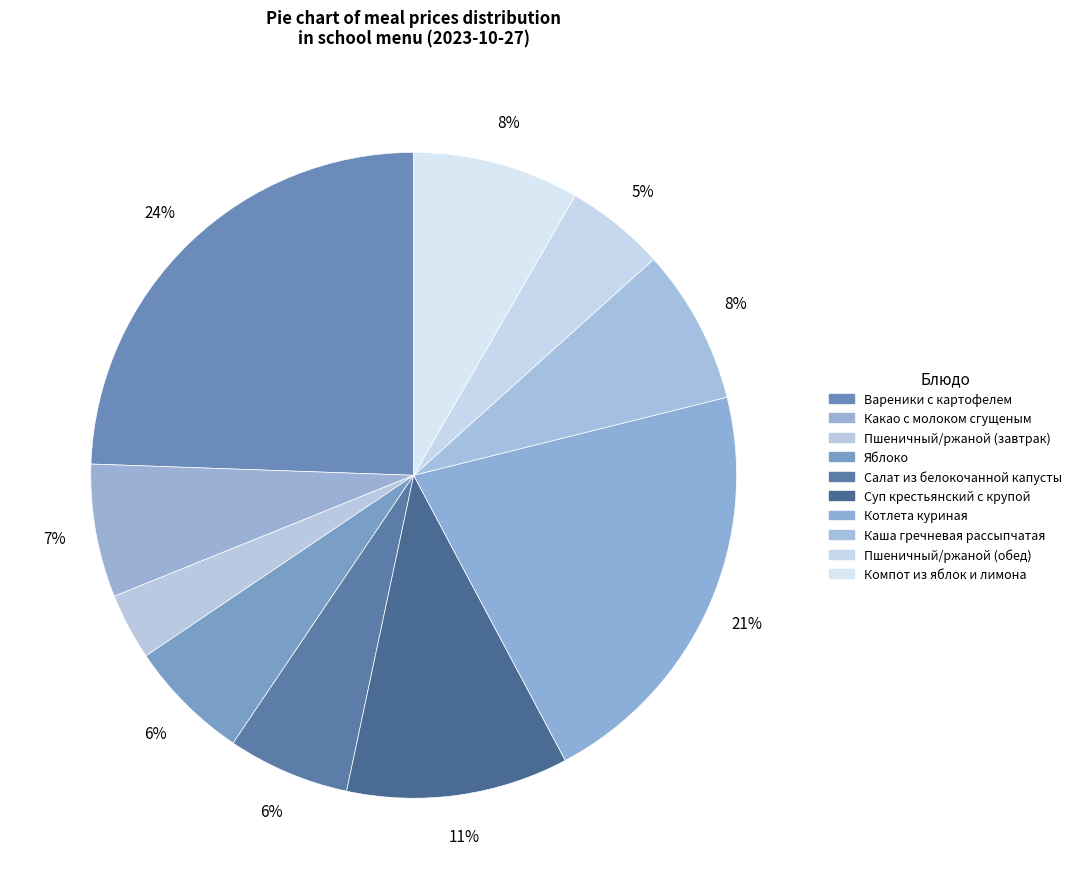

How many segments does this pie chart have?

10